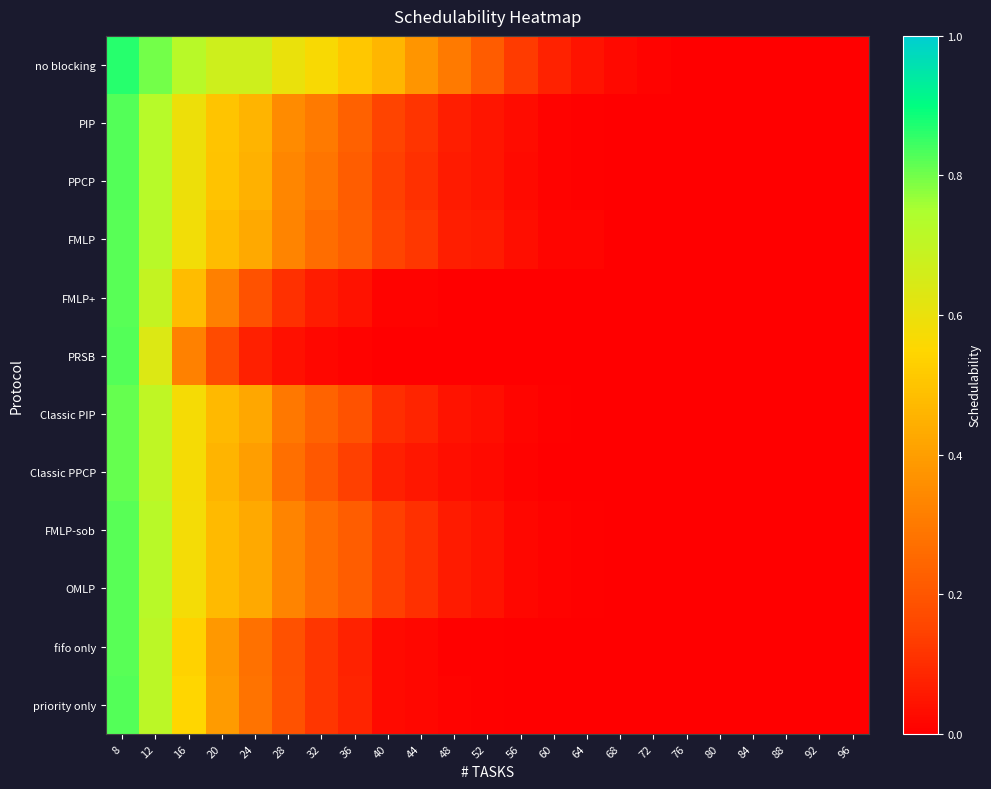

At how many categories does at least one series exceed 0?

17